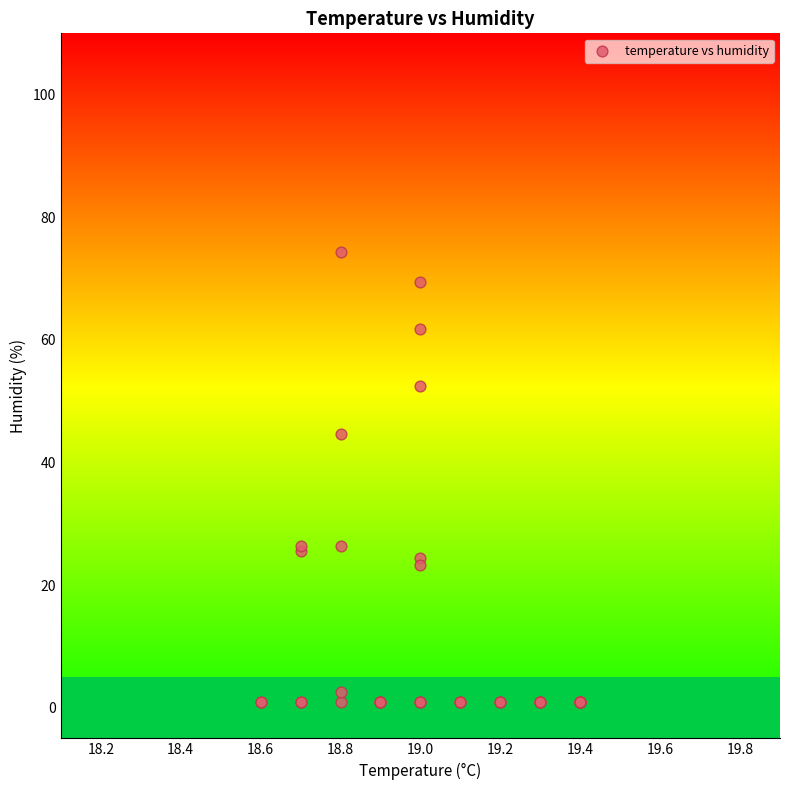

What Y value in the scatter plot is closest to 37?

44.6